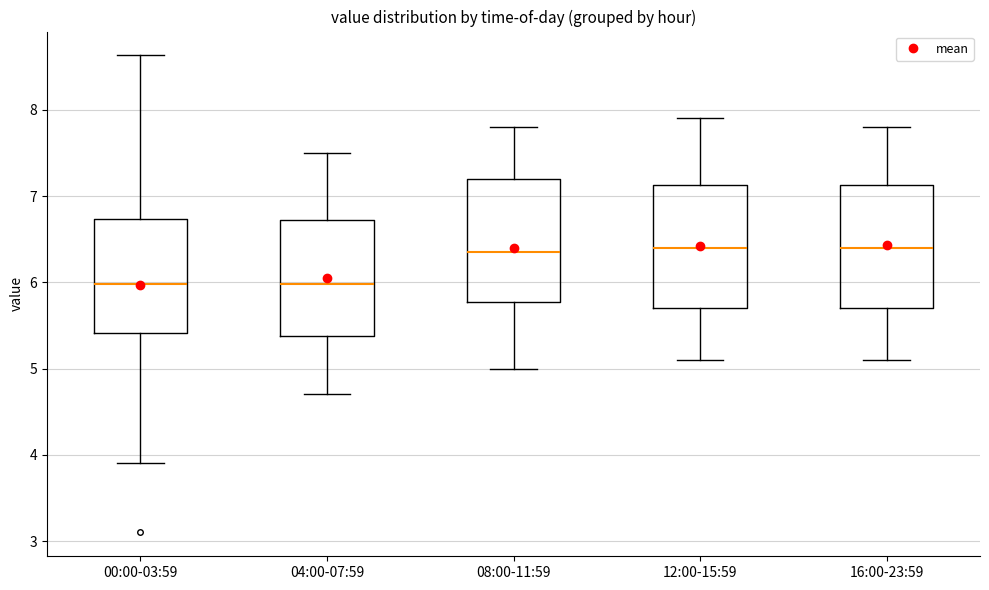

Reading left to right, transcribe this box plot: for each box, give where its median line is, the range the box spans, and where its two whiskers end, as read against the y-axis. The values are not printed on the chart, so give them approximately, as read against the axis.

00:00-03:59: median 6.0, box 5.4 to 6.7, whiskers 3.9 to 8.6
04:00-07:59: median 6.0, box 5.4 to 6.7, whiskers 4.7 to 7.5
08:00-11:59: median 6.4, box 5.8 to 7.2, whiskers 5.0 to 7.8
12:00-15:59: median 6.4, box 5.7 to 7.1, whiskers 5.1 to 7.9
16:00-23:59: median 6.4, box 5.7 to 7.1, whiskers 5.1 to 7.8